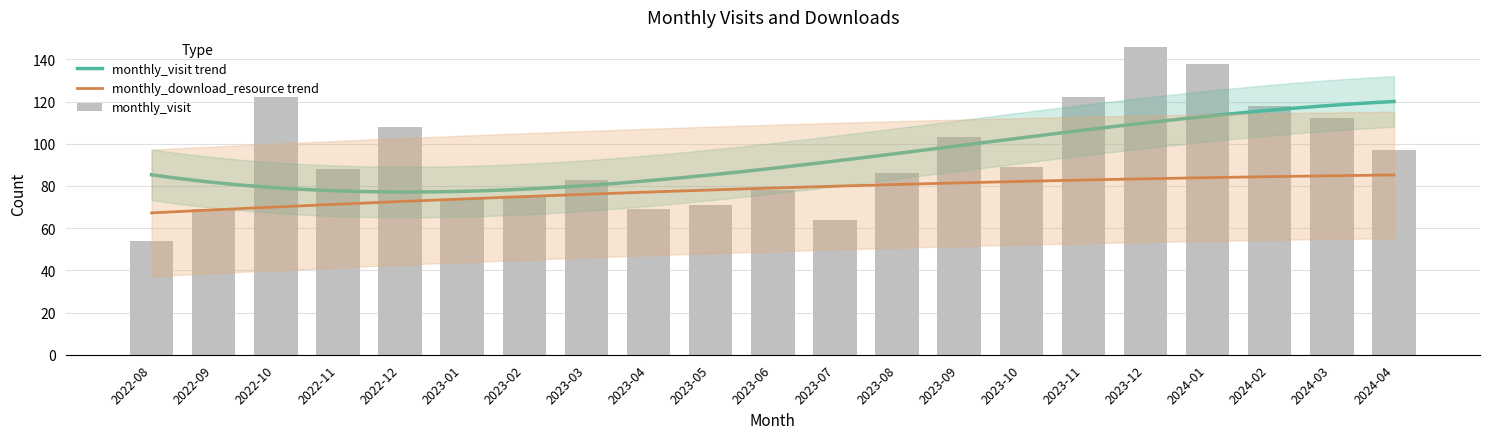

At which category does the chart reach its minimum across all series?

2022-08